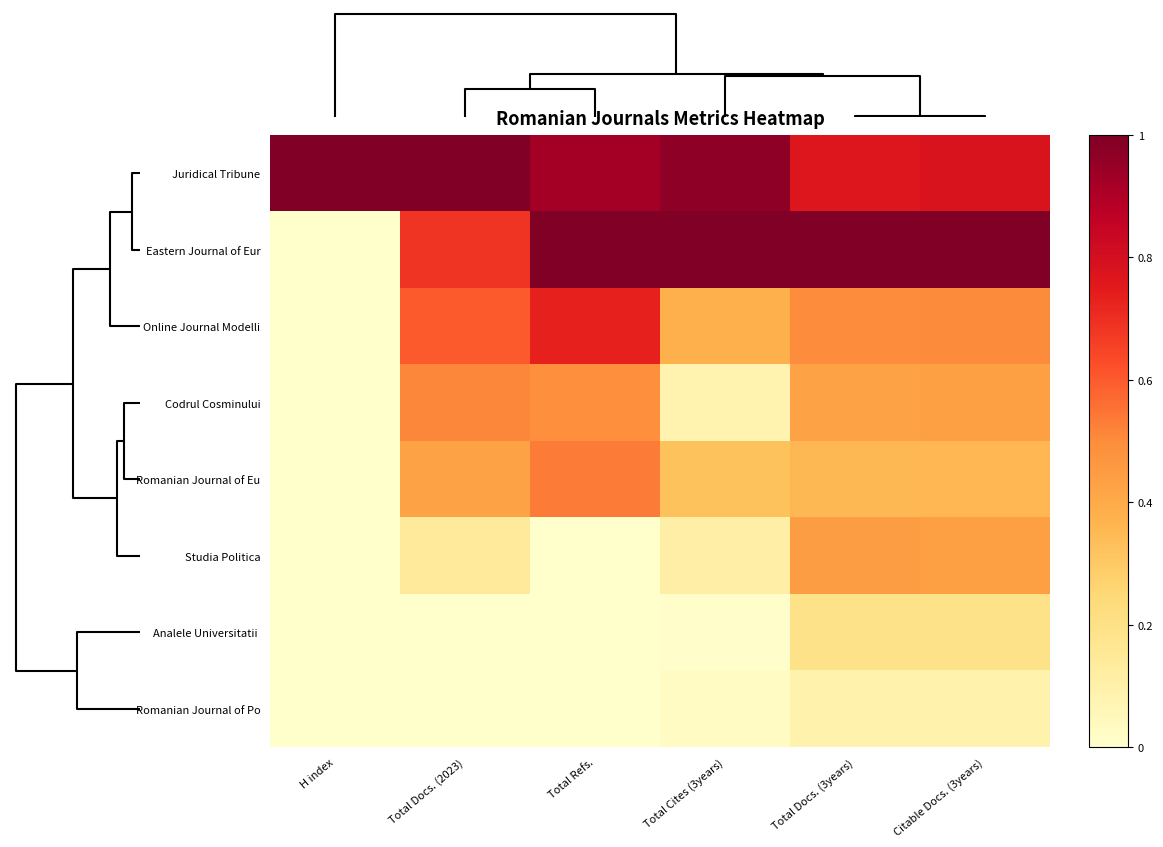

How many categories are shown in the chart?

6